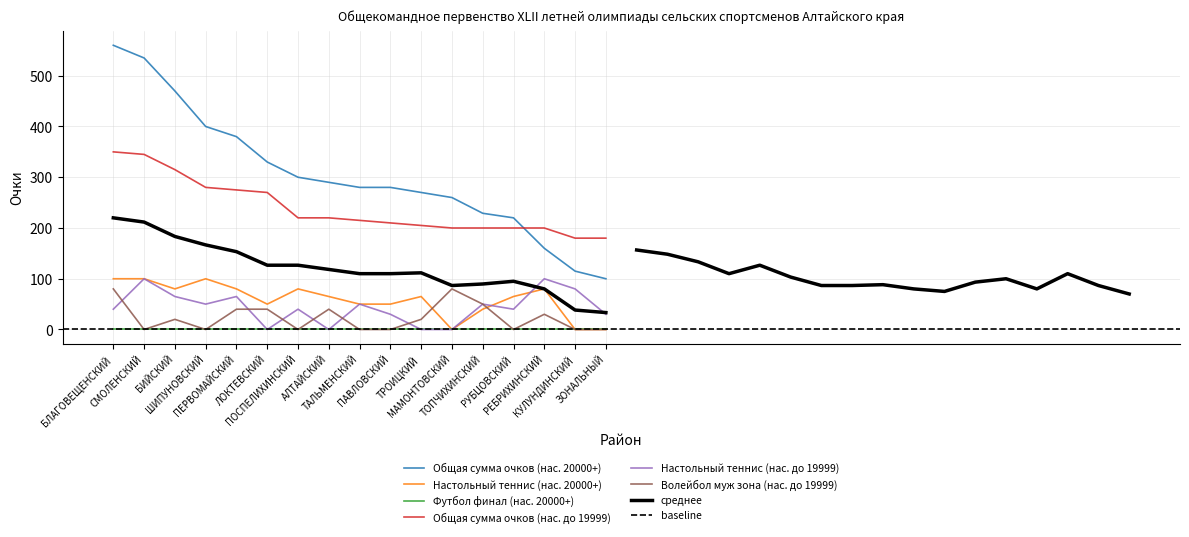

Which series changed the most between ТАЛЬМЕНСКИЙ and РУБЦОВСКИЙ?

Общая сумма очков (нас. 20000+)